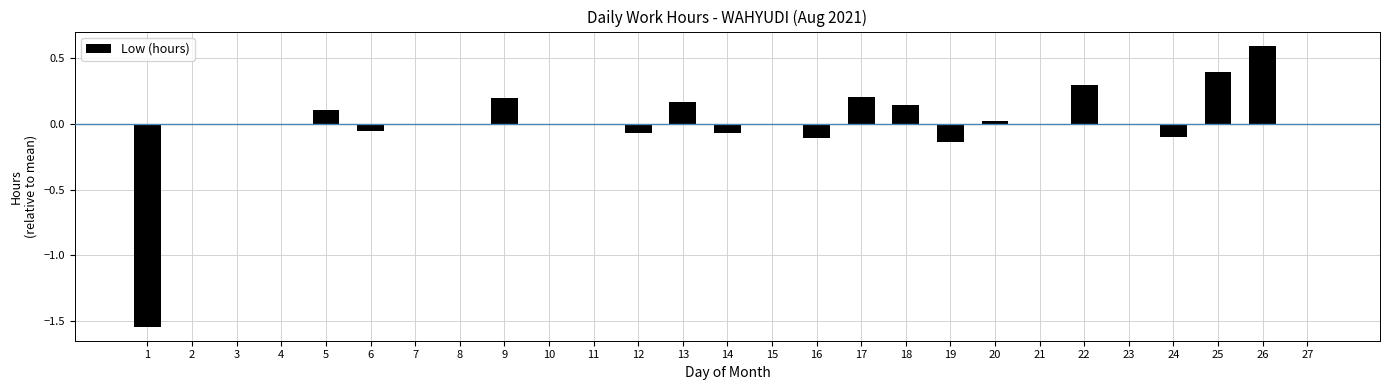

How many data points does each series have?

27